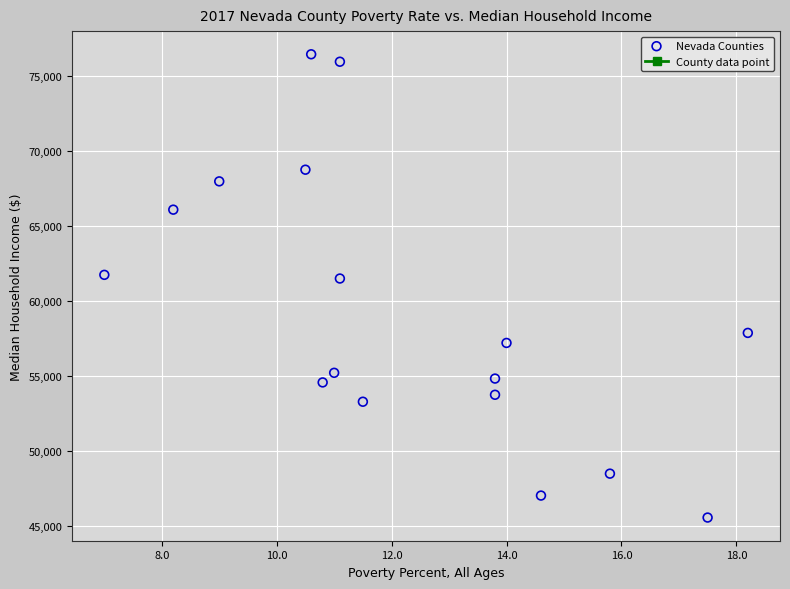

Count the number of points in this scatter plot.

17